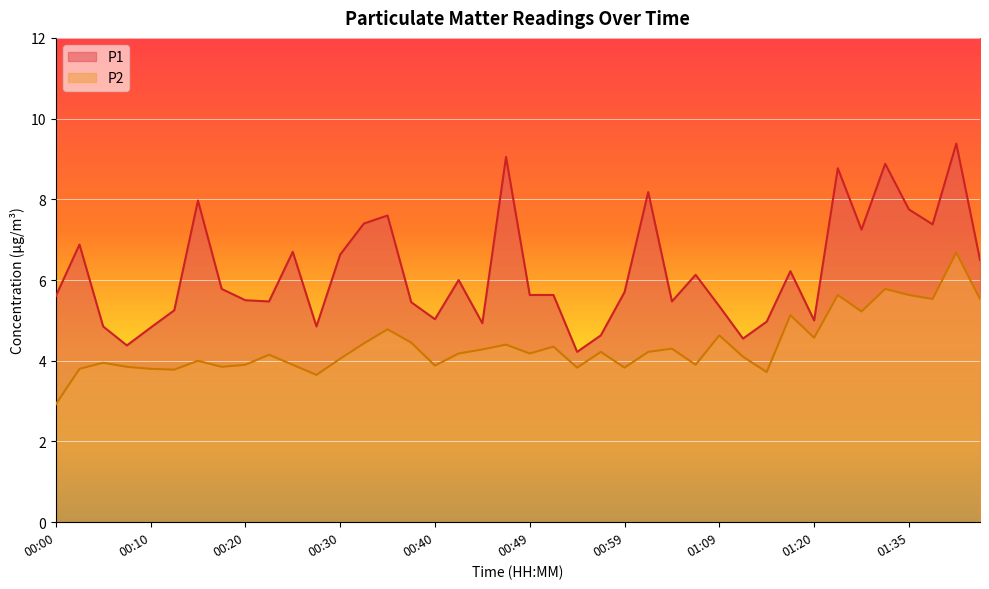

Is it true that P2 equals 7.3 at 00:52?

False